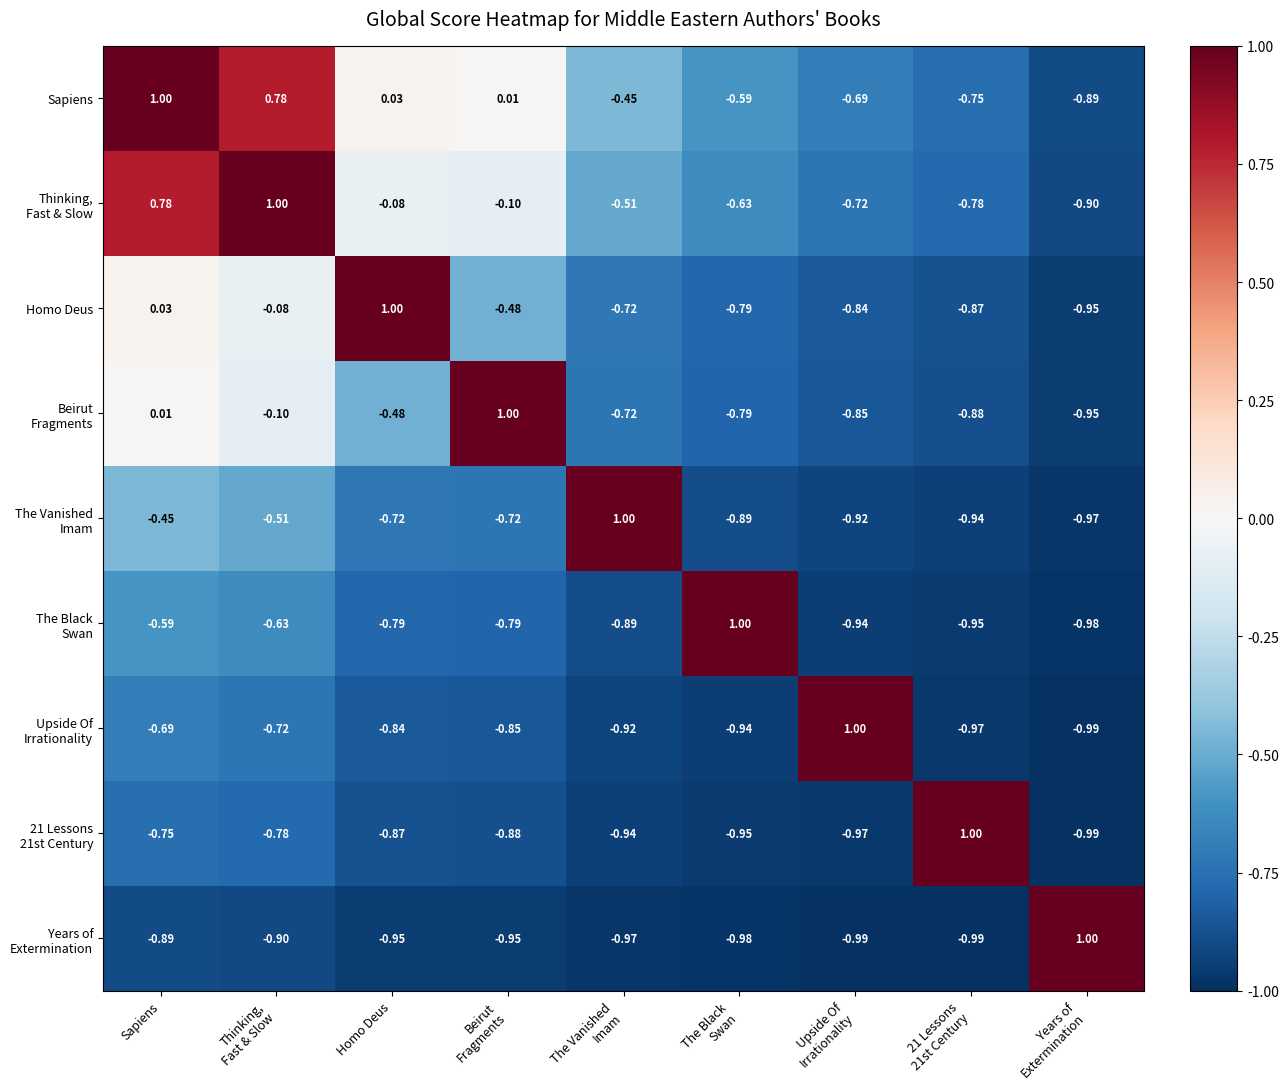

Count the number of categories in the chart.

9